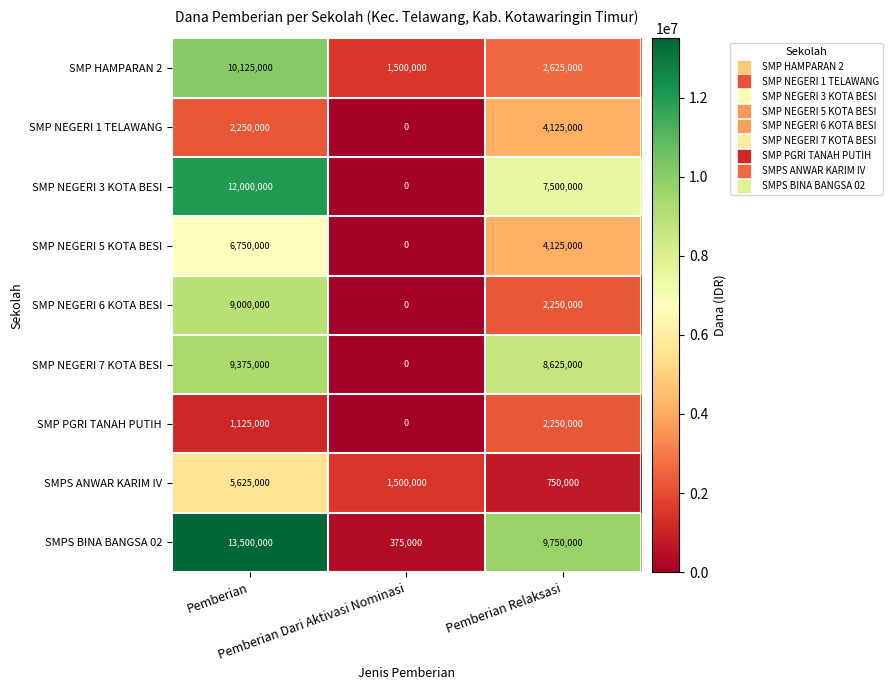

What is the greatest value displayed?

13500000